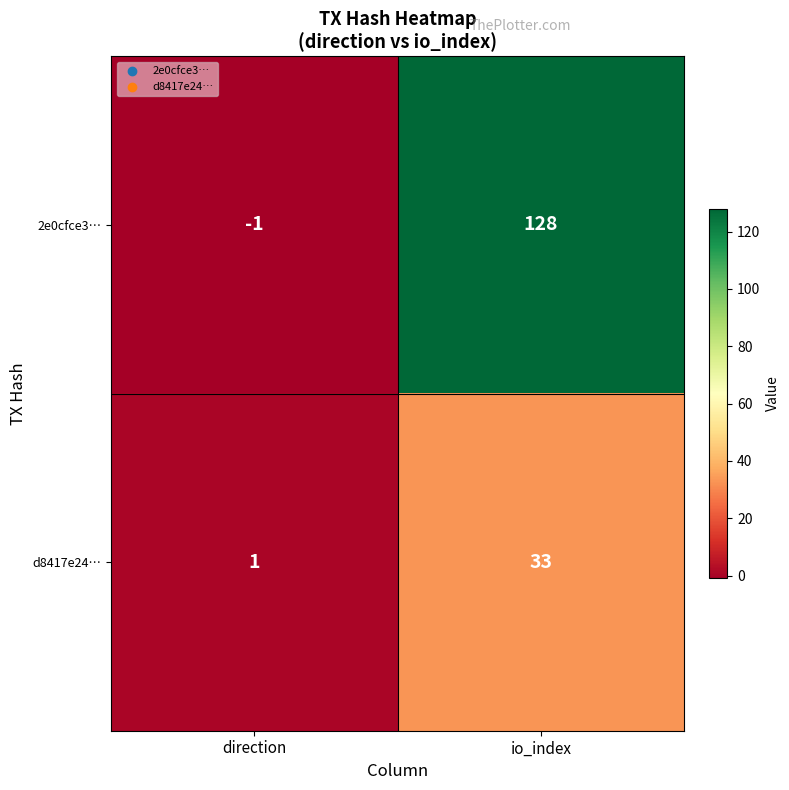

Between direction and io_index, which series saw the biggest shift?

2e0cfce3…